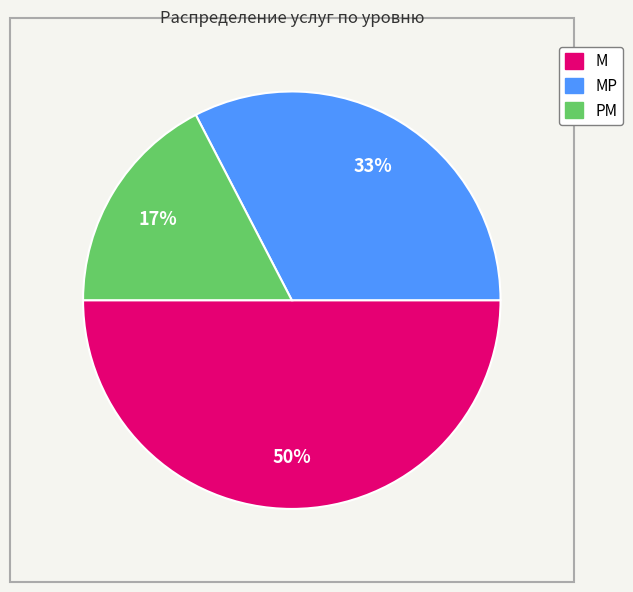

To the nearest percent, what is the average slice percentage?

33%